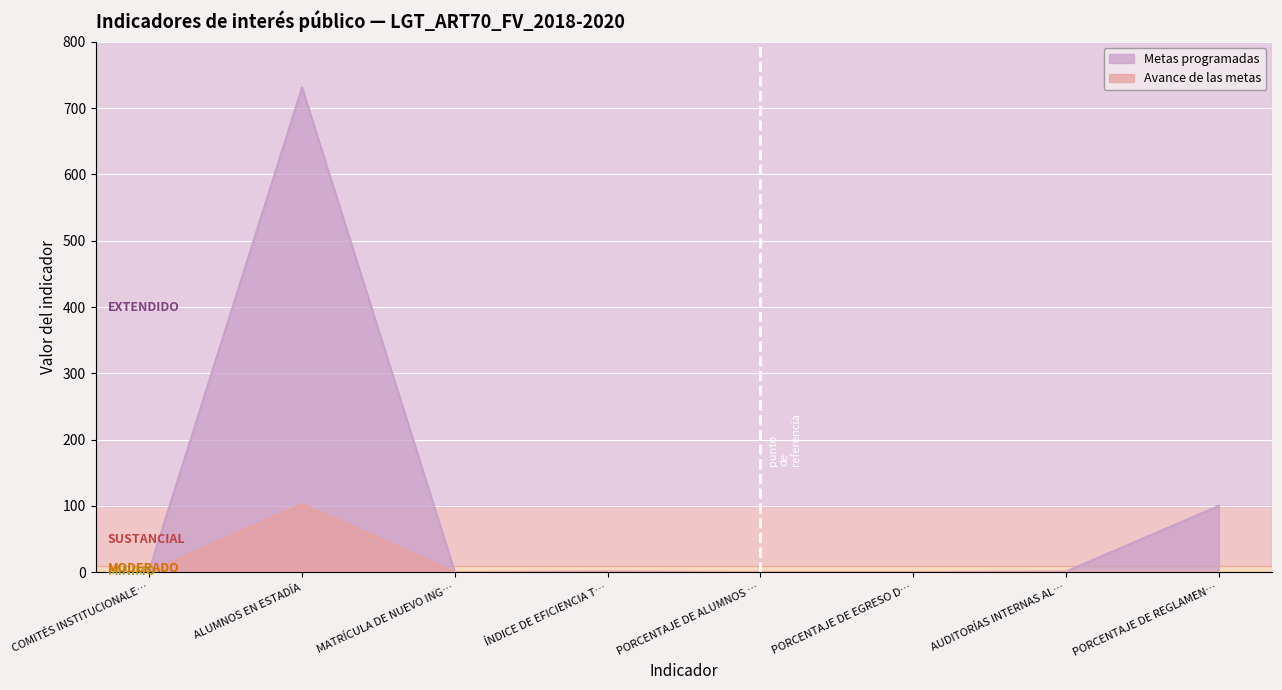

True or false: Avance de las metas and Metas programadas intersect in this chart.

False